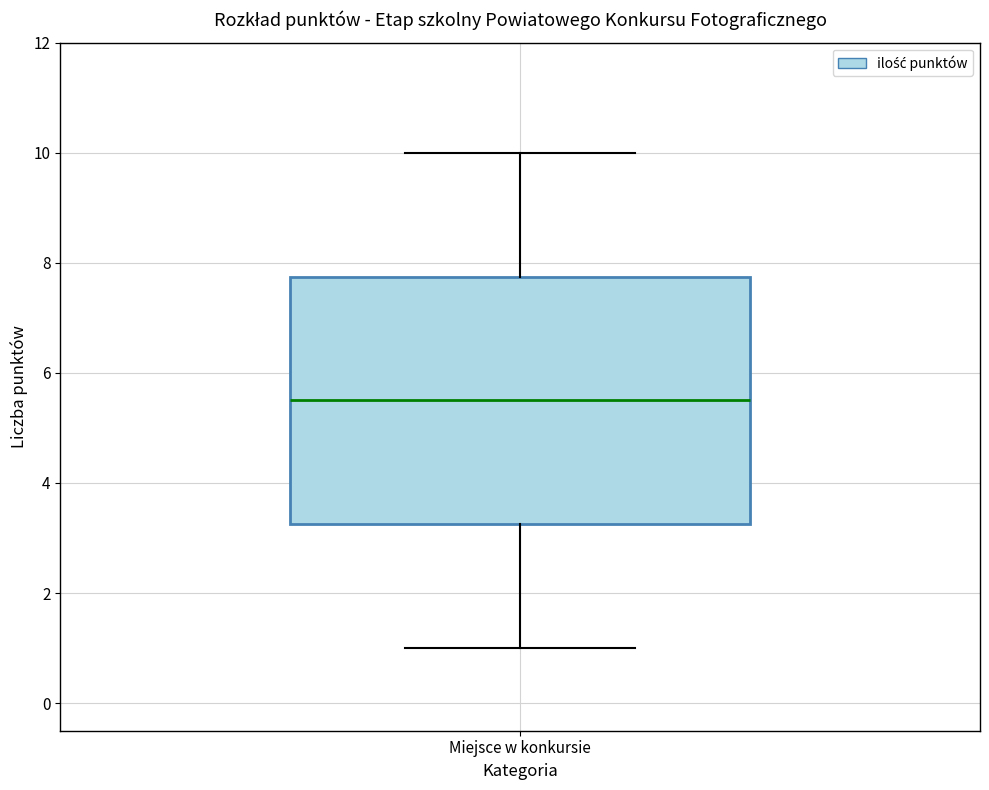

Transcribe this box plot: give where the median line is, the range the box spans, and where the two whiskers end, as read against the y-axis. The values are not printed on the chart, so give them approximately, as read against the axis.

median 5.6, box 3.2 to 7.8, whiskers 1.0 to 10.0